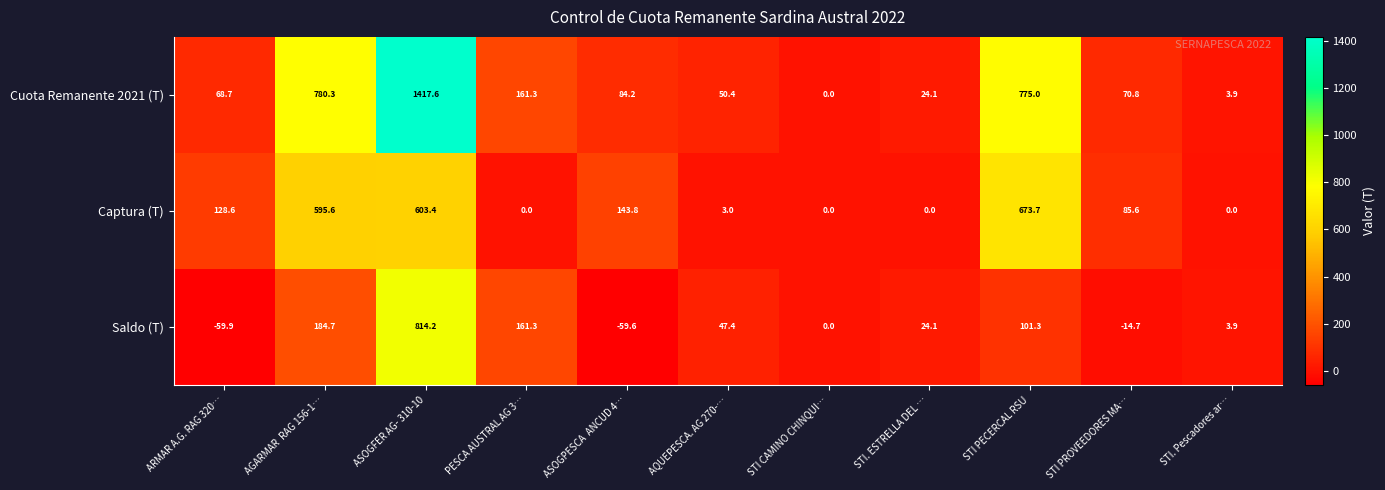

What is the spread (max minus min) of values at ASOGFER AG- 310-10?

814.2